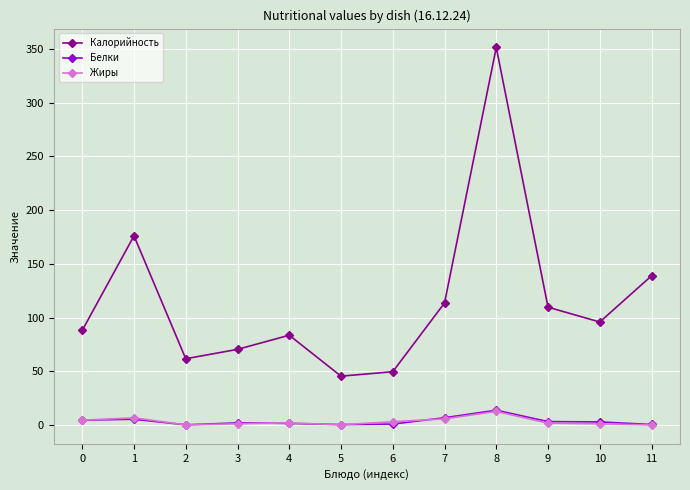

Which series has the largest total across all categories?

Калорийность